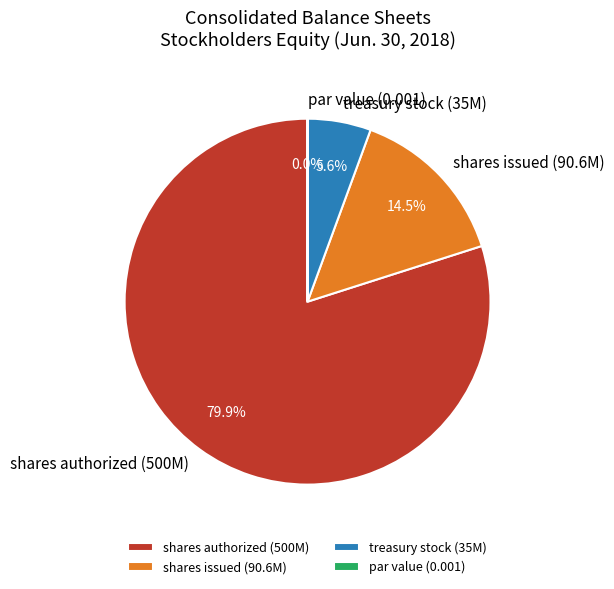

Between treasury stock (35M) and shares issued (90.6M), which is larger?

shares issued (90.6M)